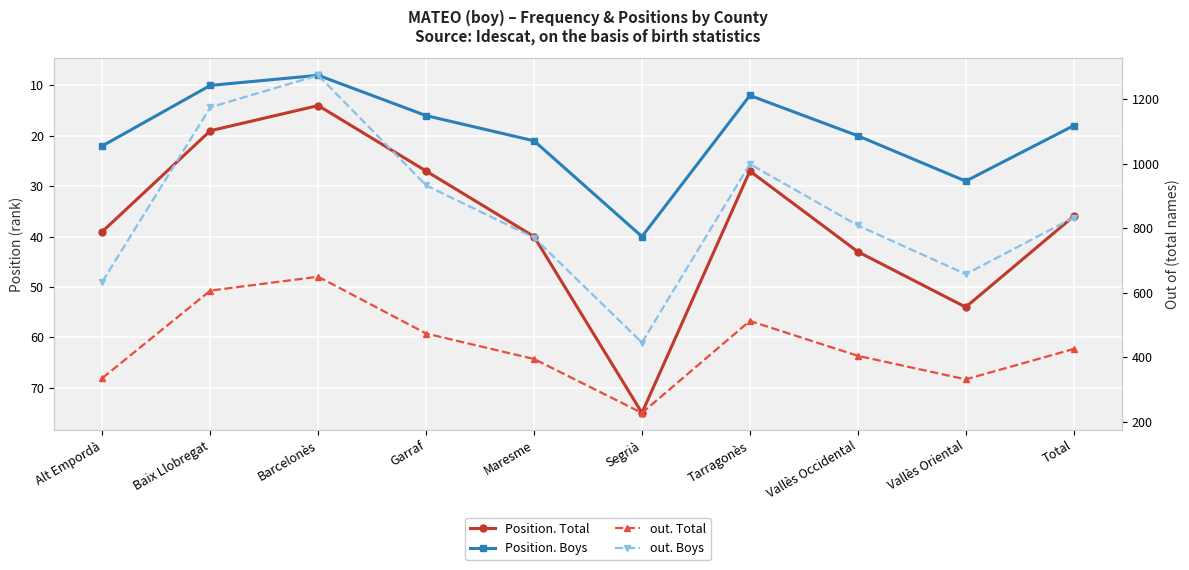

In out. Boys, how many points are lower than both neighbors (excluding endpoints)?

2